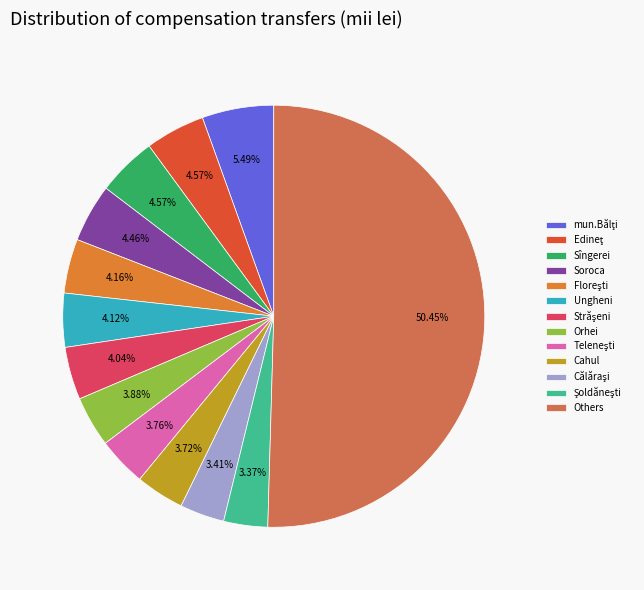

Count the number of slices in the pie.

13